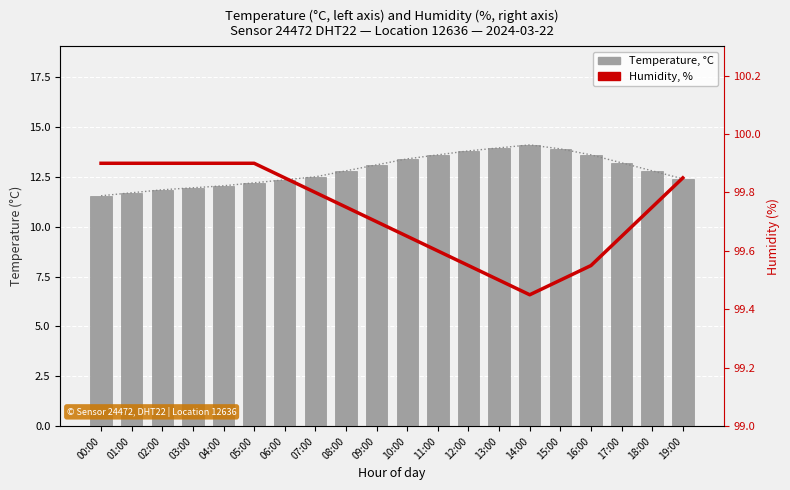

At which category does the chart reach its peak across all series?

00:00